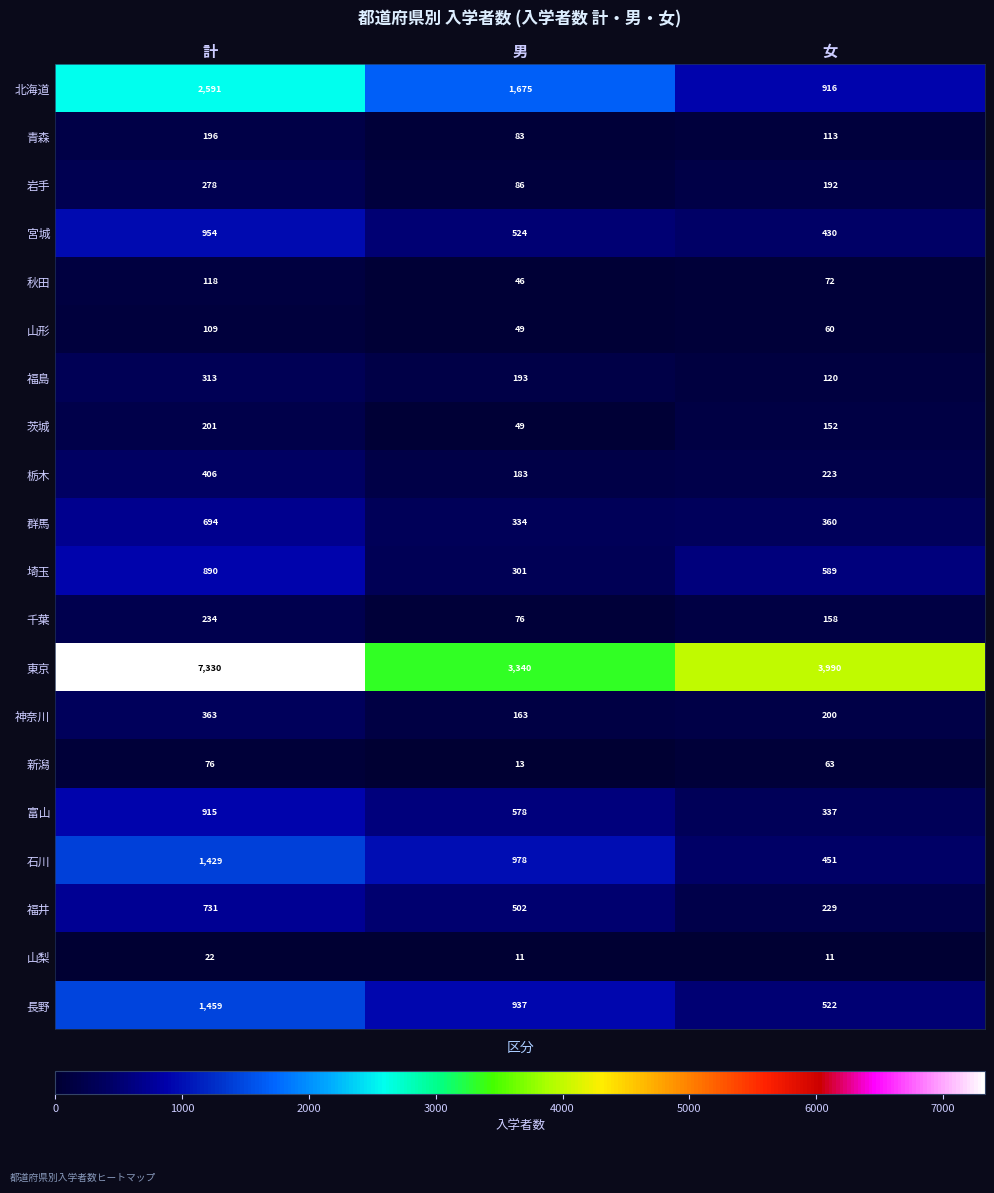

How many categories are shown in the chart?

3